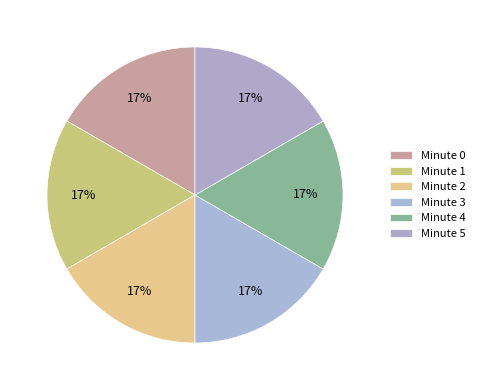

How many slices are in this pie chart?

6